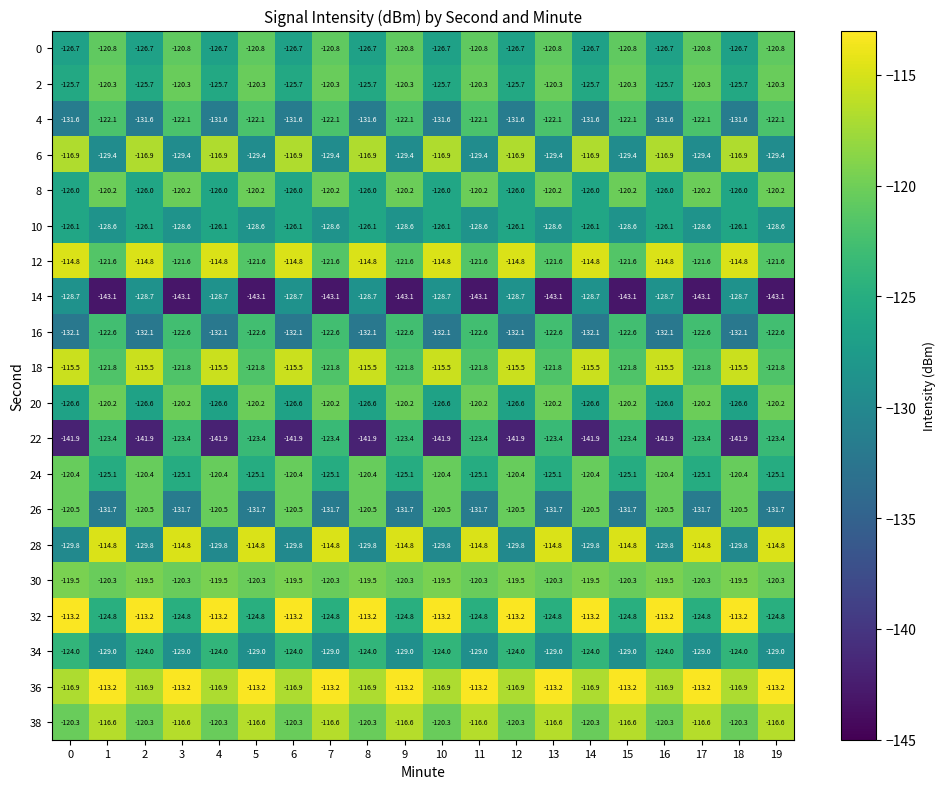

Which series has the widest spread of values?

22